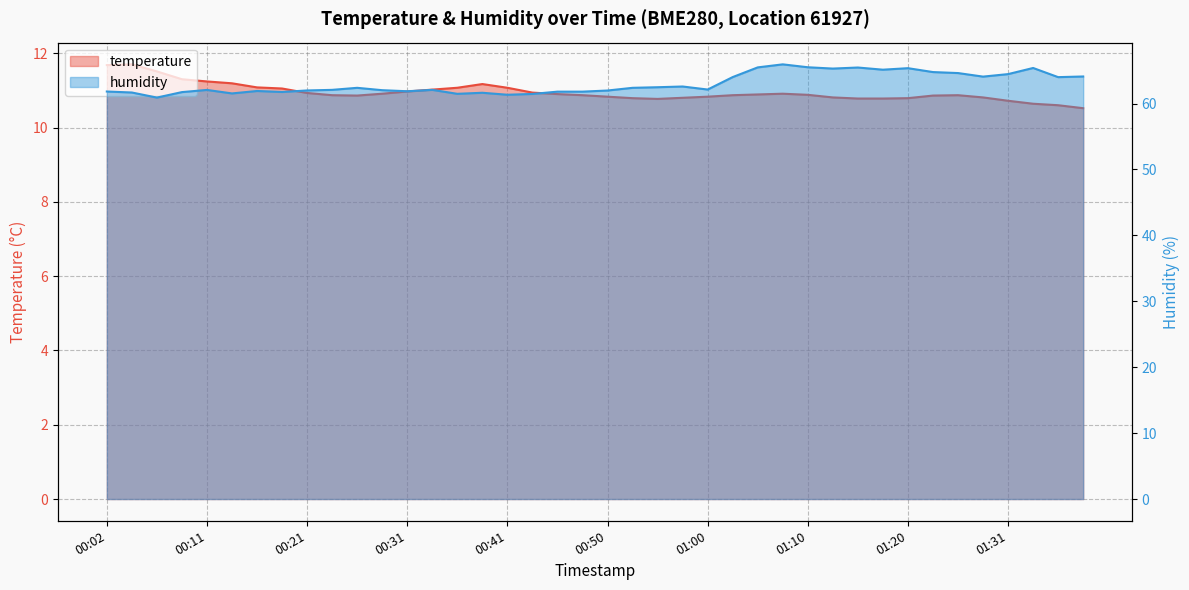

What is the difference between the second highest and minimum values in the humidity series?

4.6